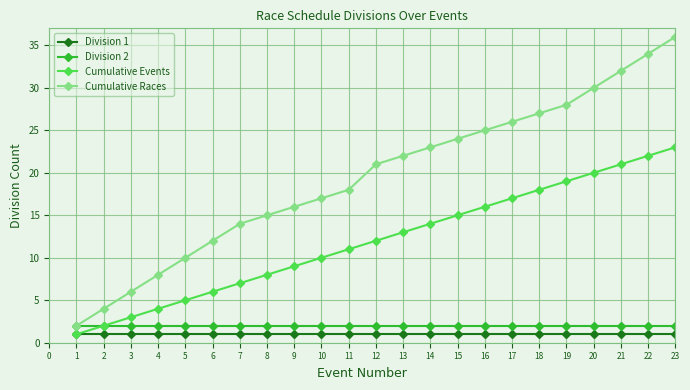

Rank the series at 14 from lowest to highest value.

Division 1, Division 2, Cumulative Events, Cumulative Races